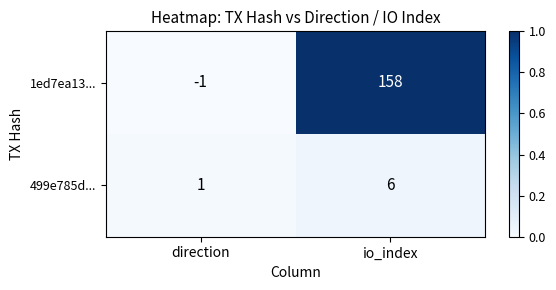

Which series has the largest range (max minus min)?

1ed7ea13...